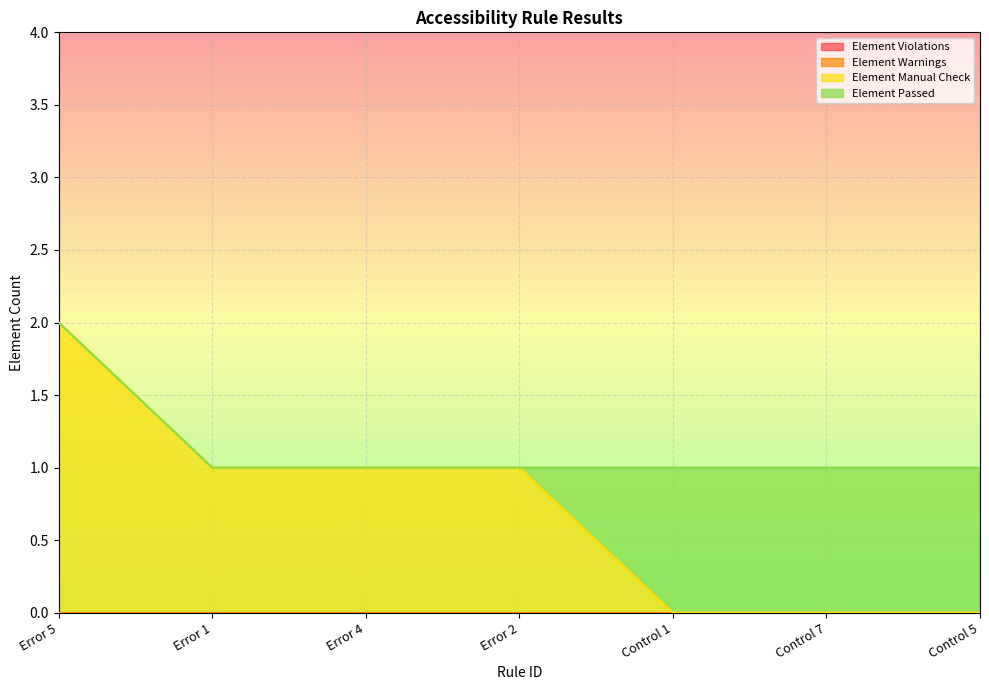

Which series has the largest range (max minus min)?

Element Manual Check